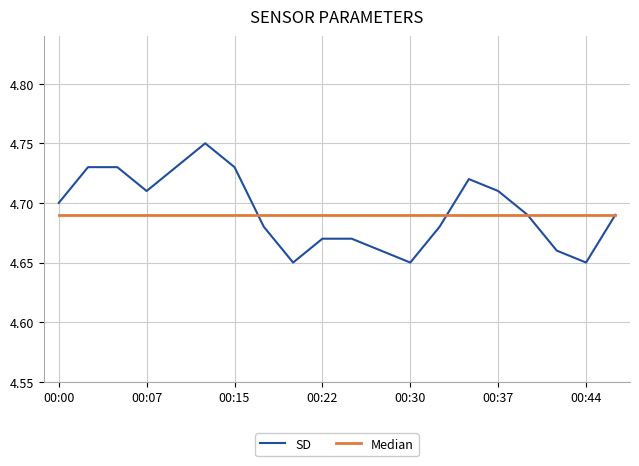

Rank the series by their maximum value, from highest to lowest.

SD, Median